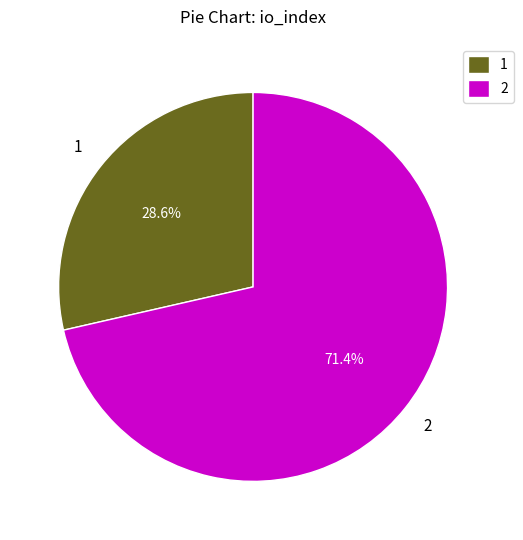

Rank the categories by value from lowest to highest.

1, 2